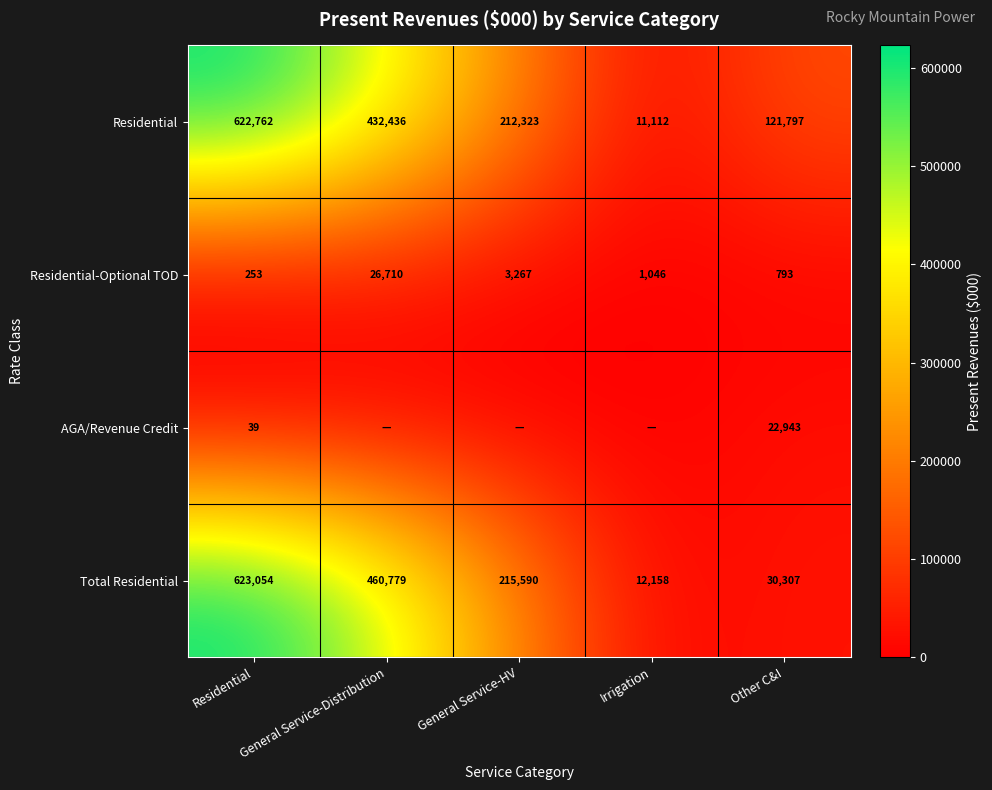

True or false: Total Residential has a value of 30307 at Other C&I.

True